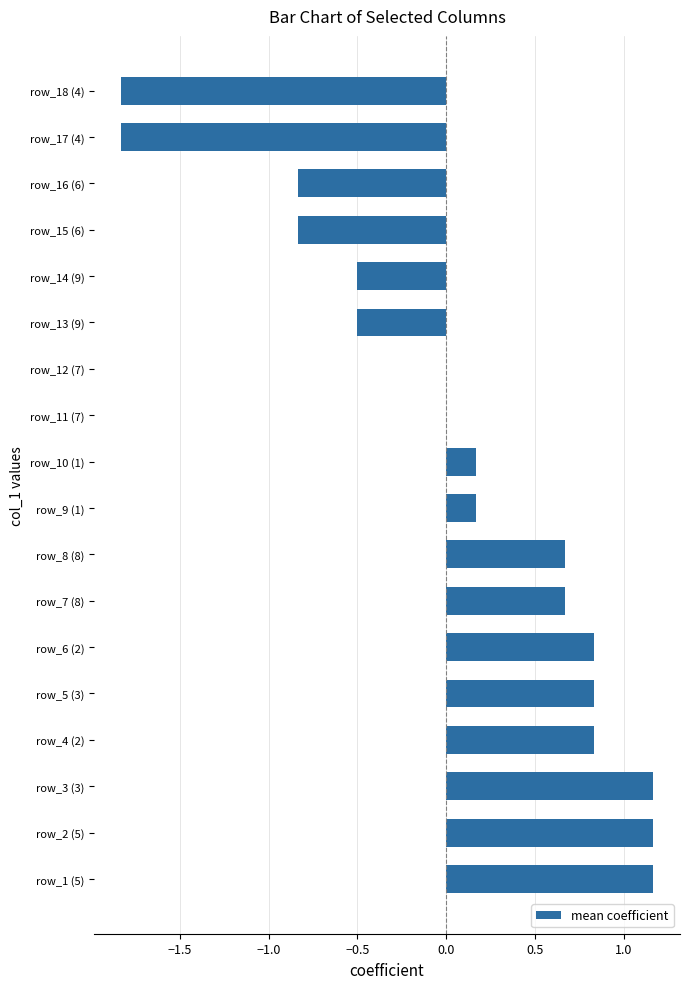

Is it true that the value at row_13 (9) is -0.8?

False